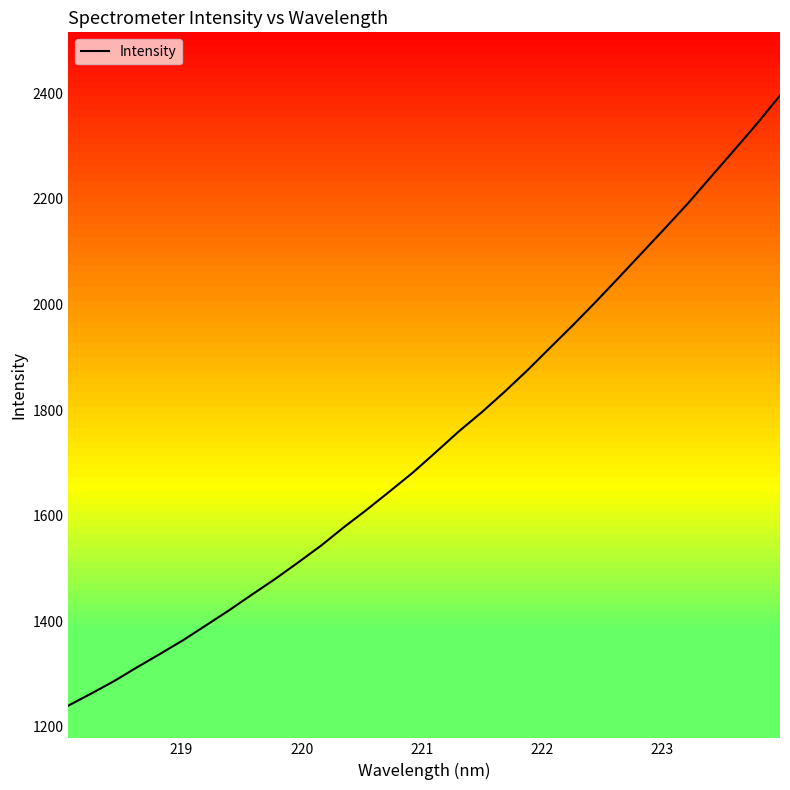

How many values are below 1720?

16